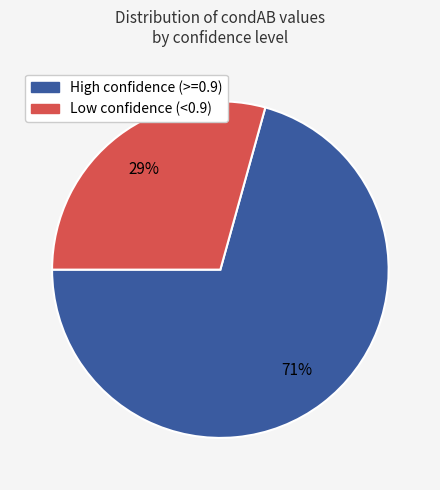

How many slices are in this pie chart?

2